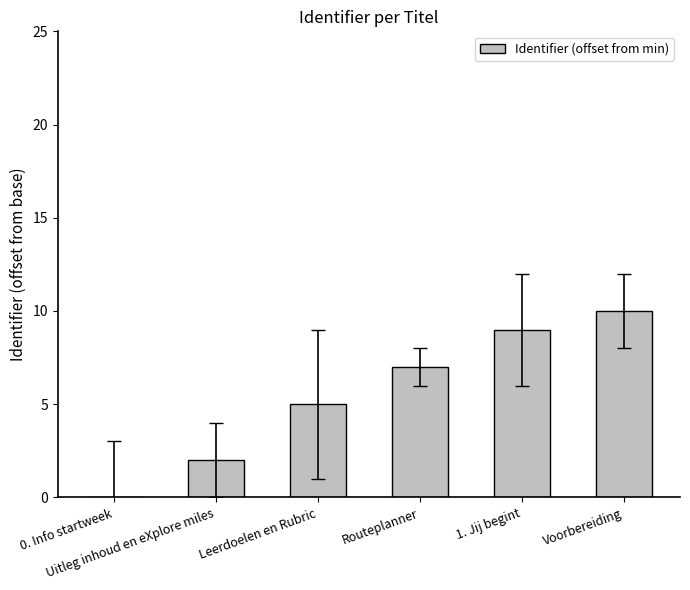

What is the sum of all values?

33